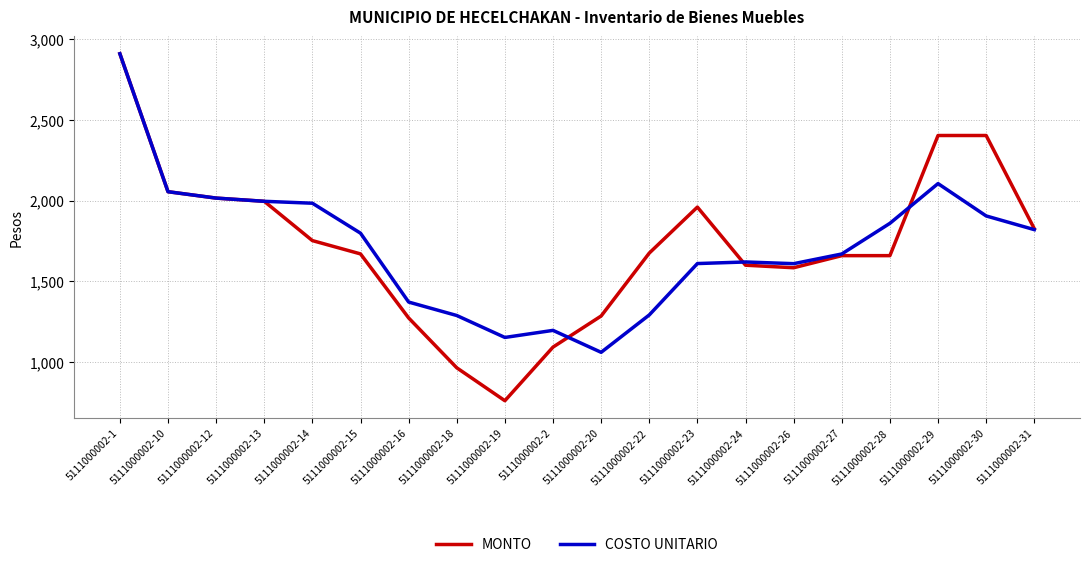

Does the chart display data point markers on the line(s)?

No